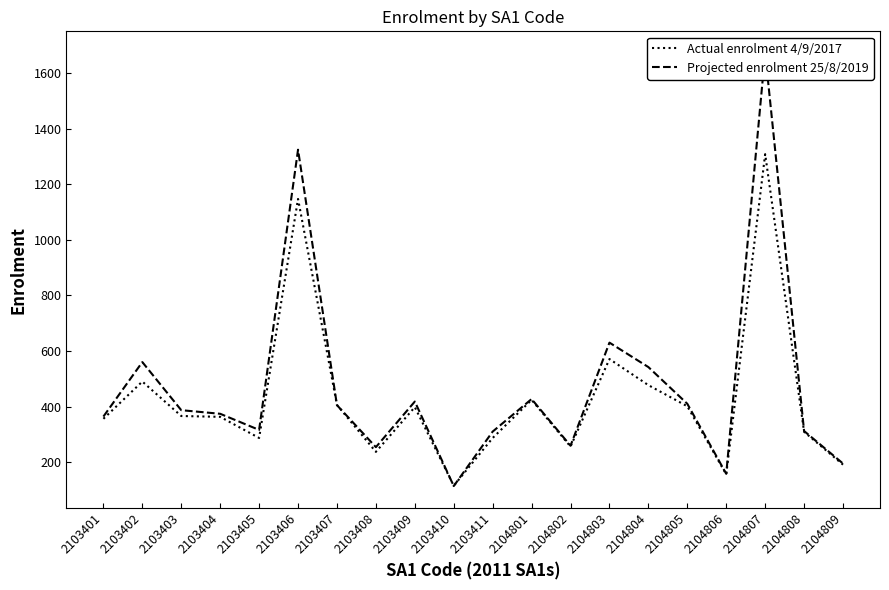

What is the minimum value for Projected enrolment 25/8/2019?

114